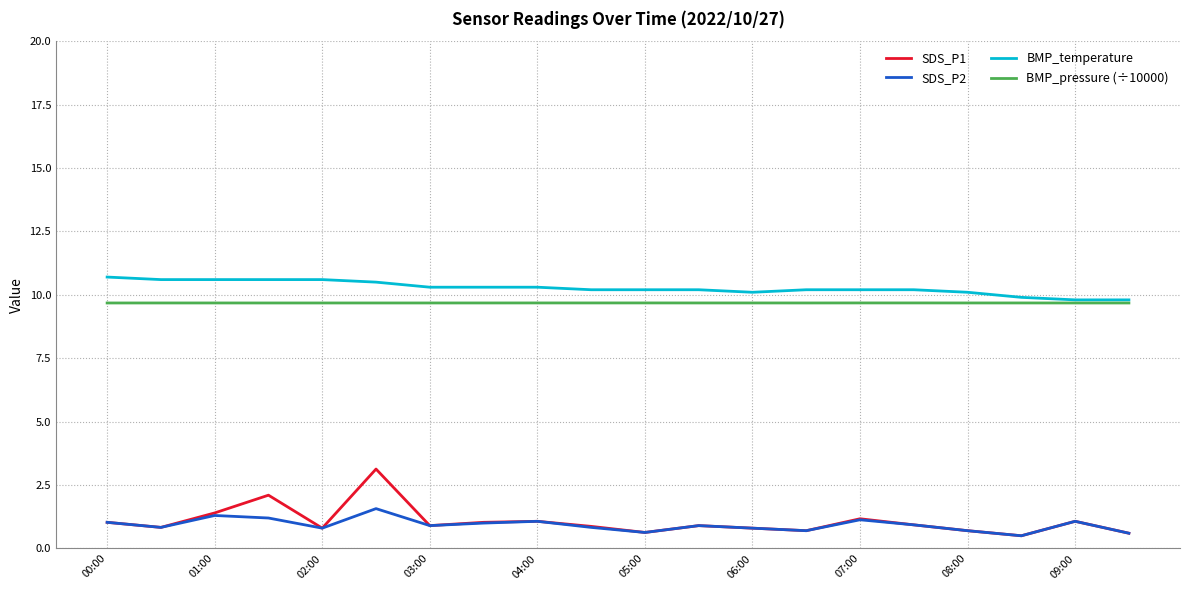

How many lines are shown in the chart?

4